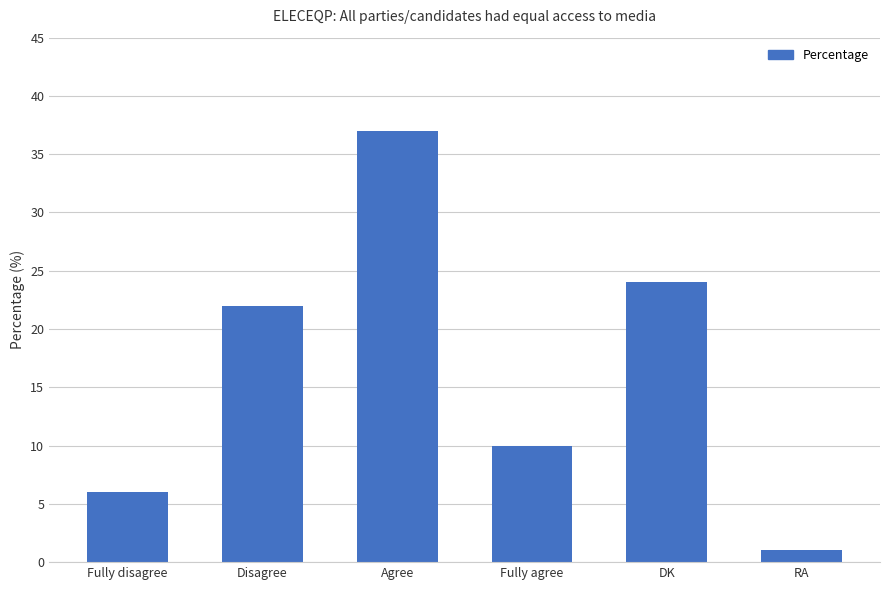

Rank the categories by value from lowest to highest.

RA, Fully disagree, Fully agree, Disagree, DK, Agree